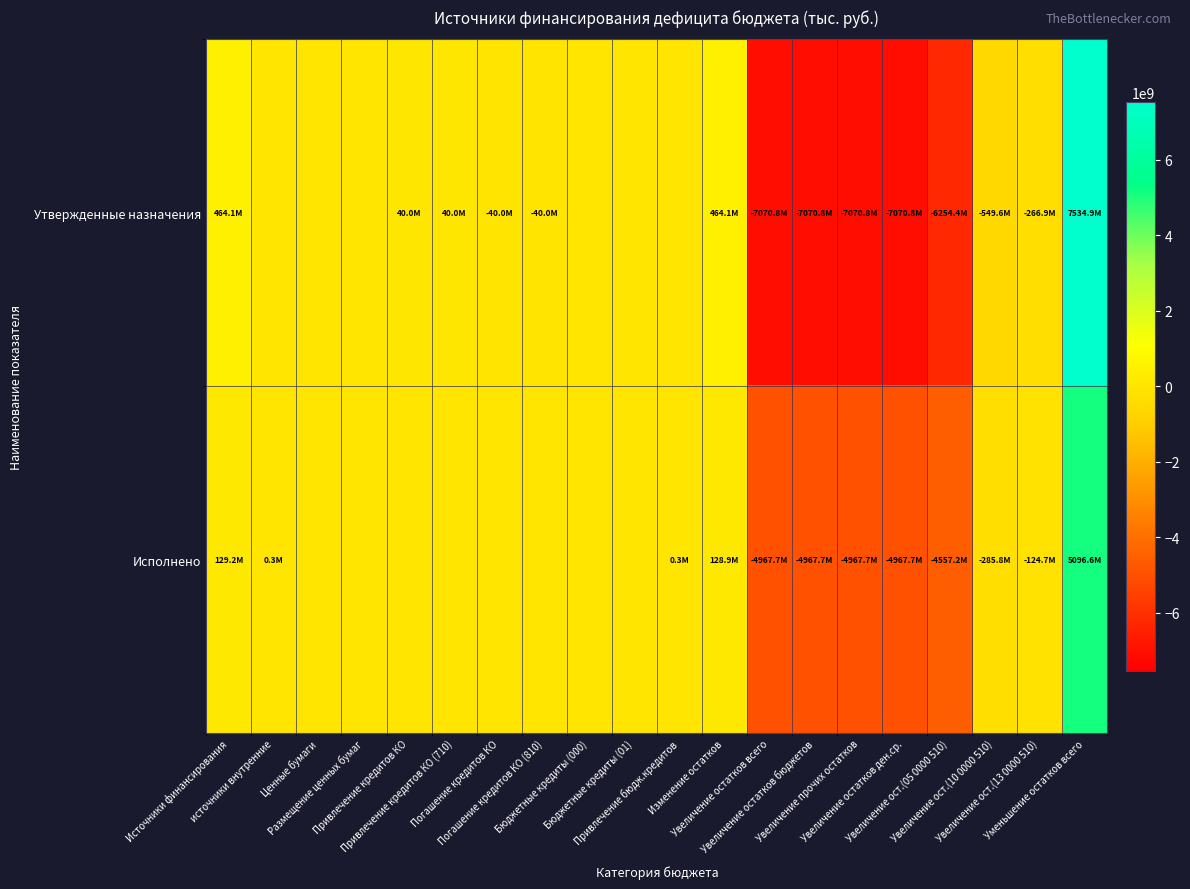

Which series has the largest range (max minus min)?

Утвержденные назначения